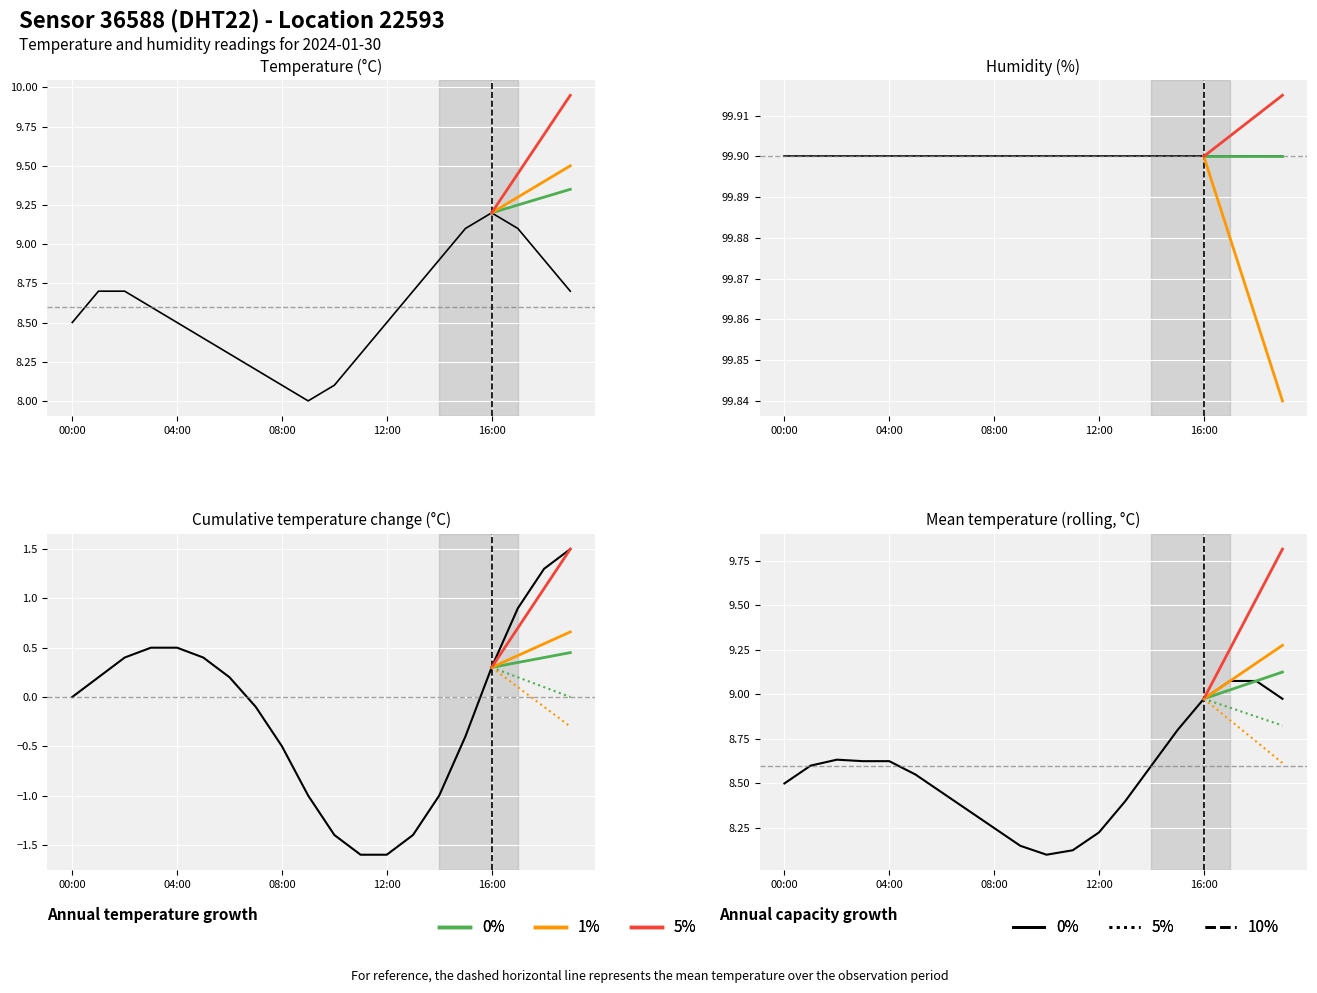

At 04:00, list the series in order from smallest to largest.

10%_dot, 5%_dot, 0%, 1%, 5%